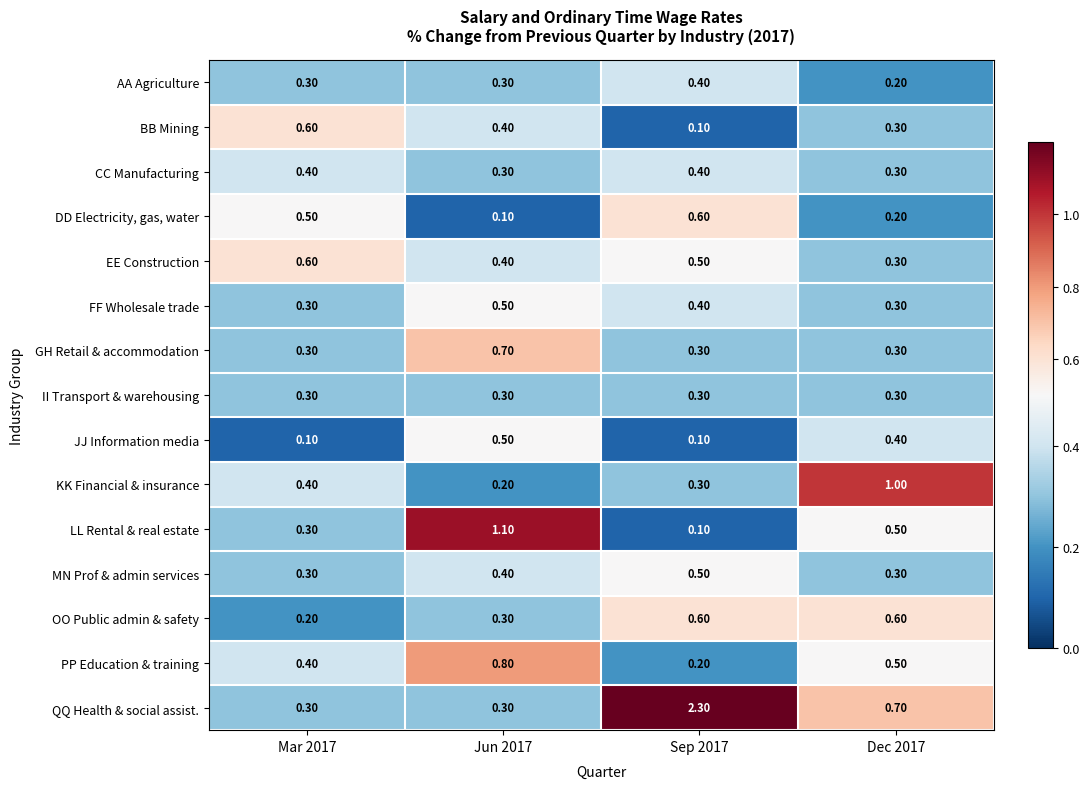

What is the difference between the maximum and minimum values in the PP Education & training series?

0.6